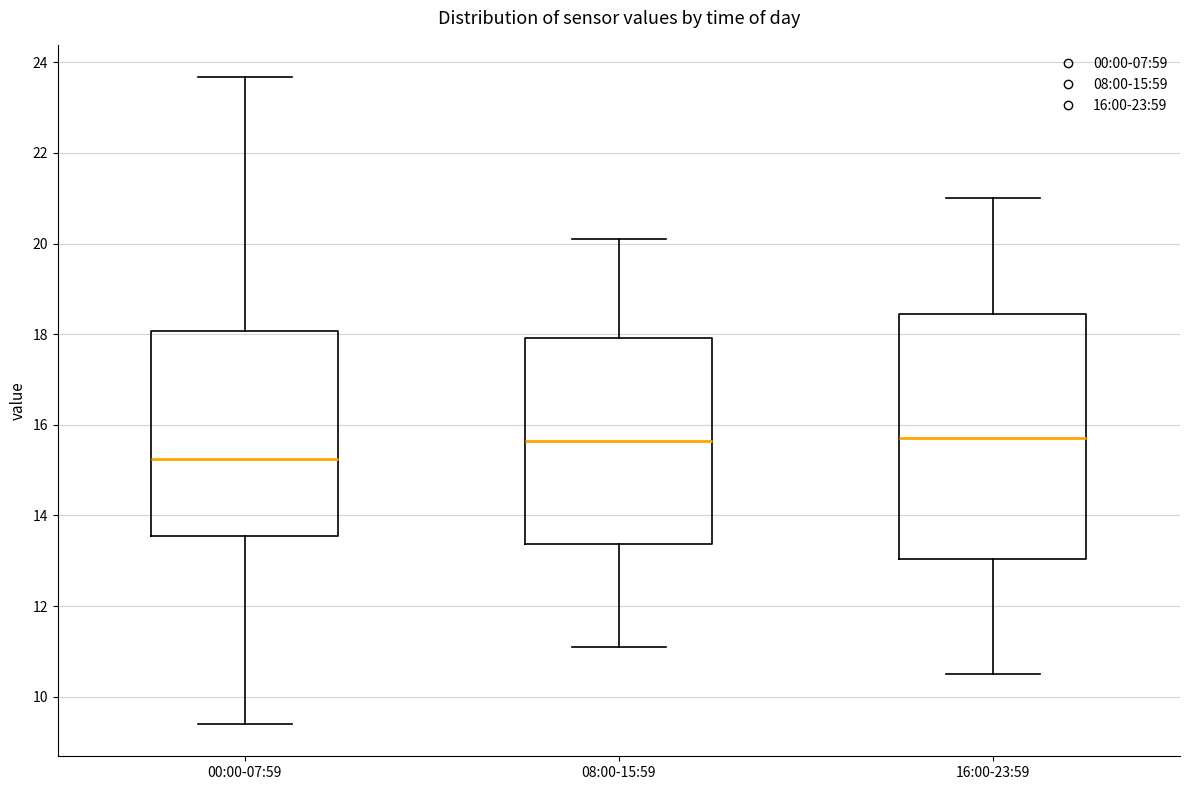

Where is the upper edge of the box for 08:00-15:59 on the y-axis? The values are not printed on the chart, so give them approximately, as read against the axis.

18.0